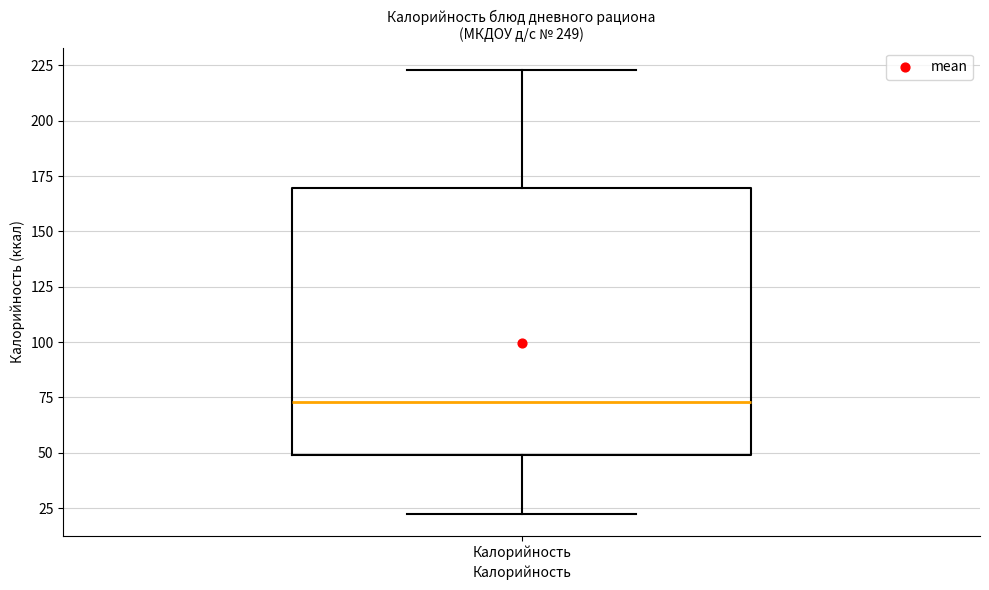

Read this box plot against the y-axis: the position of the median line, the range covered by the box, and the ends of both whiskers. The values are not printed on the chart, so give them approximately, as read against the axis.

median 75, box 50 to 170, whiskers 25 to 225